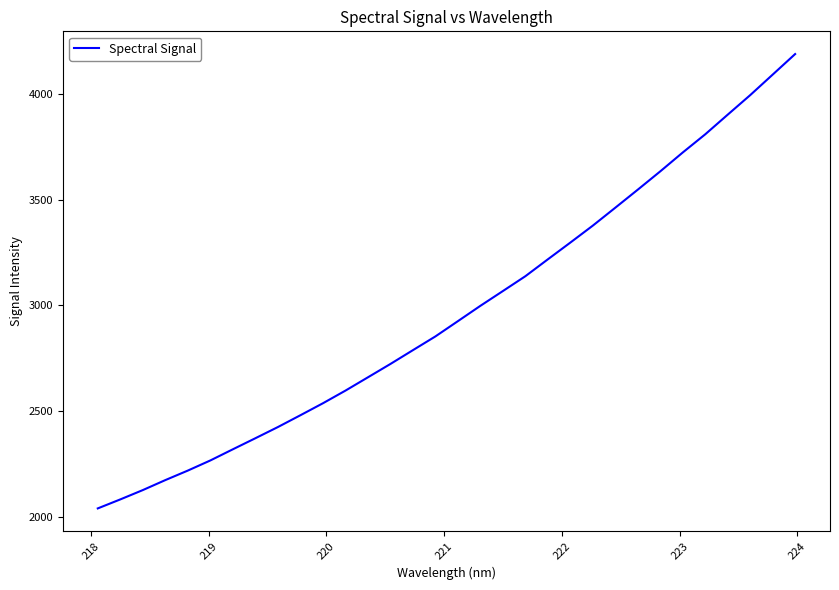

What is the smallest value displayed?

2039.0